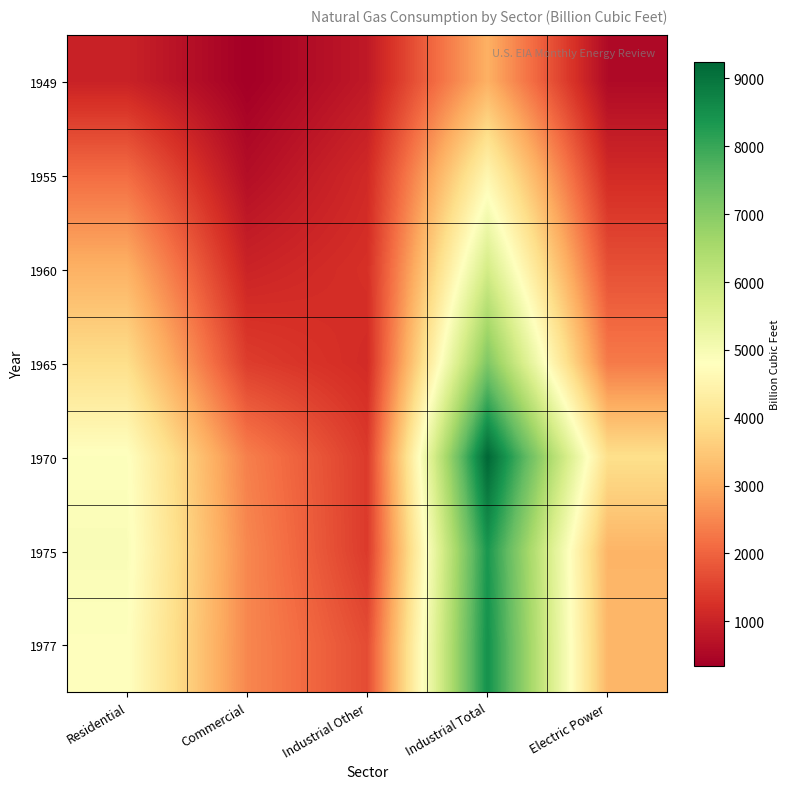

Reading right to left, extract all data points from this chart.

1949: Electric Power=550.1	Industrial Total=3080.7	Industrial Other=835.3	Commercial=347.8	Residential=992.5
1955: Electric Power=1153.3	Industrial Total=4542.0	Industrial Other=1131.0	Commercial=629.2	Residential=2124.0
1960: Electric Power=1724.8	Industrial Total=5771.3	Industrial Other=1236.8	Commercial=1020.2	Residential=3103.2
1965: Electric Power=2321.1	Industrial Total=7111.6	Industrial Other=1156.2	Commercial=1443.6	Residential=3902.8
1970: Electric Power=3931.9	Industrial Total=9249.4	Industrial Other=1398.8	Commercial=2398.5	Residential=4837.4
1975: Electric Power=3157.7	Industrial Total=8364.5	Industrial Other=1396.3	Commercial=2508.3	Residential=4924.1
1977: Electric Power=3191.2	Industrial Total=8474.4	Industrial Other=1659.1	Commercial=2500.8	Residential=4821.5